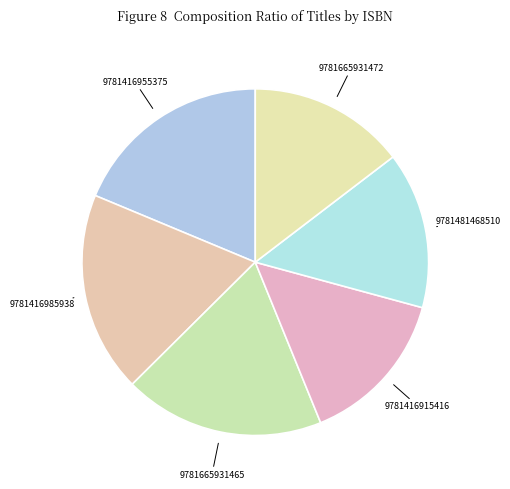

The 9781416915416 slice represents 15% of the pie. True or false?

True